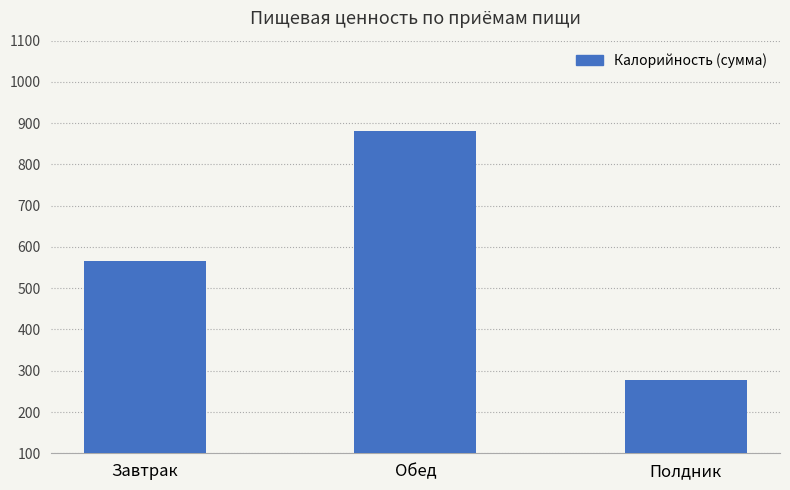

Rank the categories by value from lowest to highest.

Полдник, Завтрак, Обед